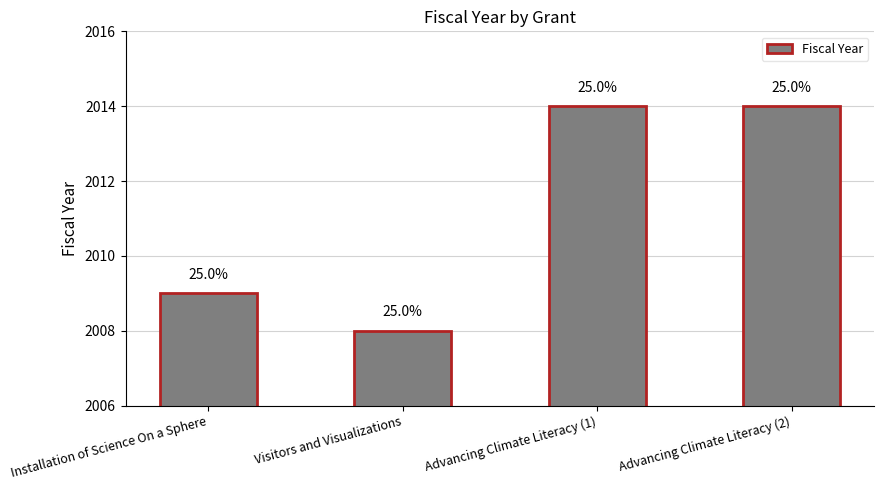

How many bars are there in total?

4